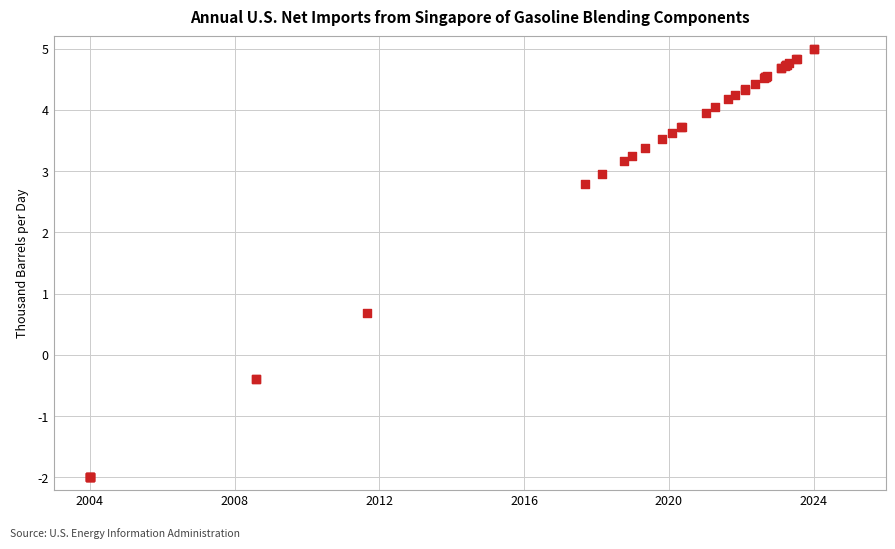

What Y value in the scatter plot is closest to 1?

0.7